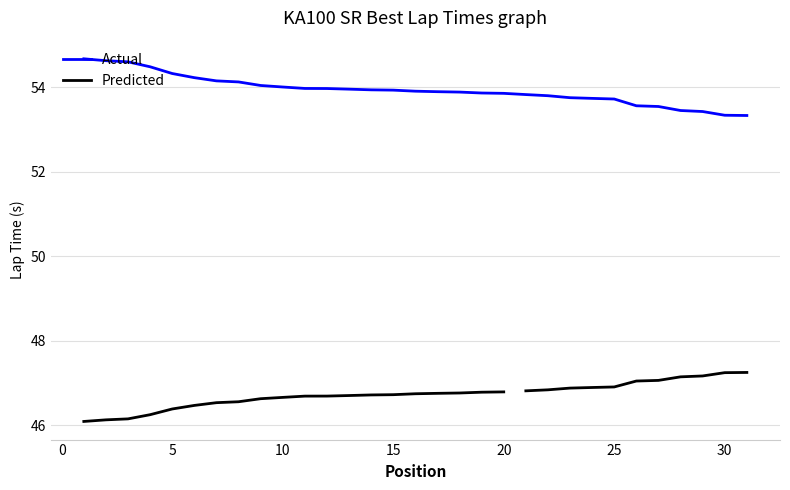

True or false: Actual has a value of 32.9 at 25.

False